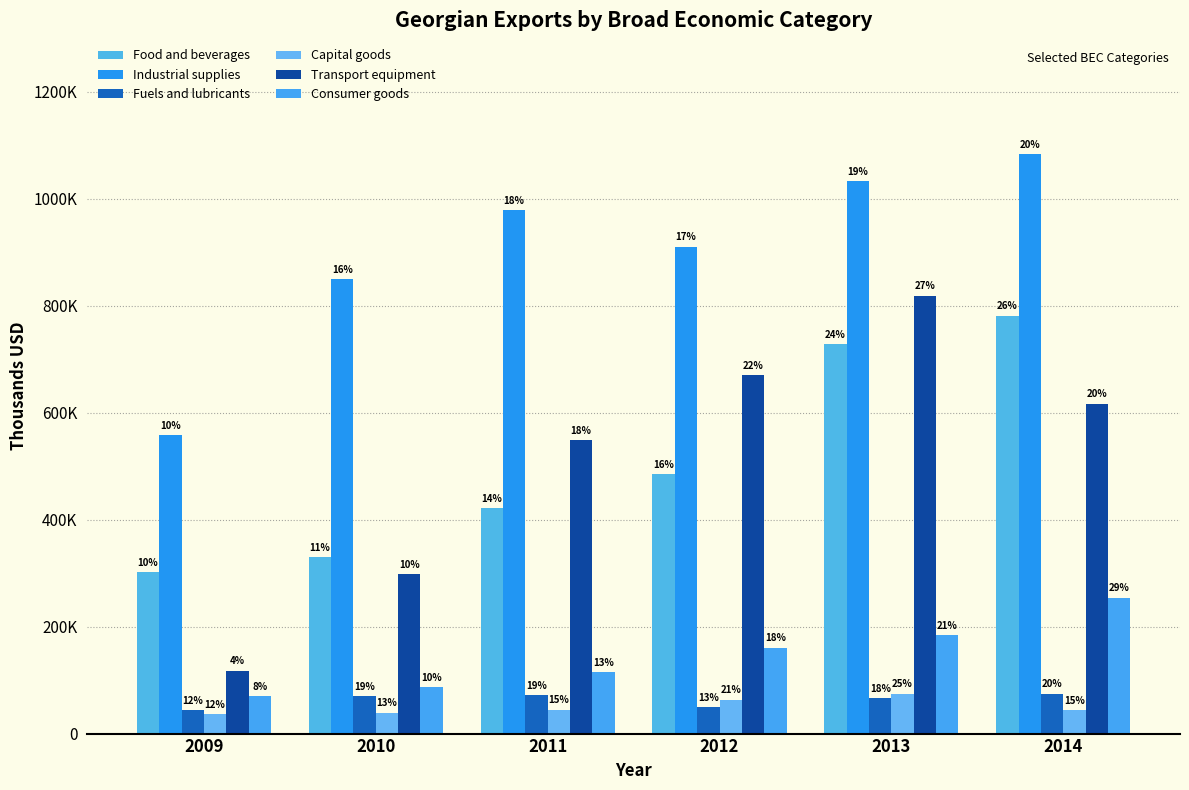

What are all the series names shown in the legend?

Food and beverages, Industrial supplies, Fuels and lubricants, Capital goods, Transport equipment, Consumer goods